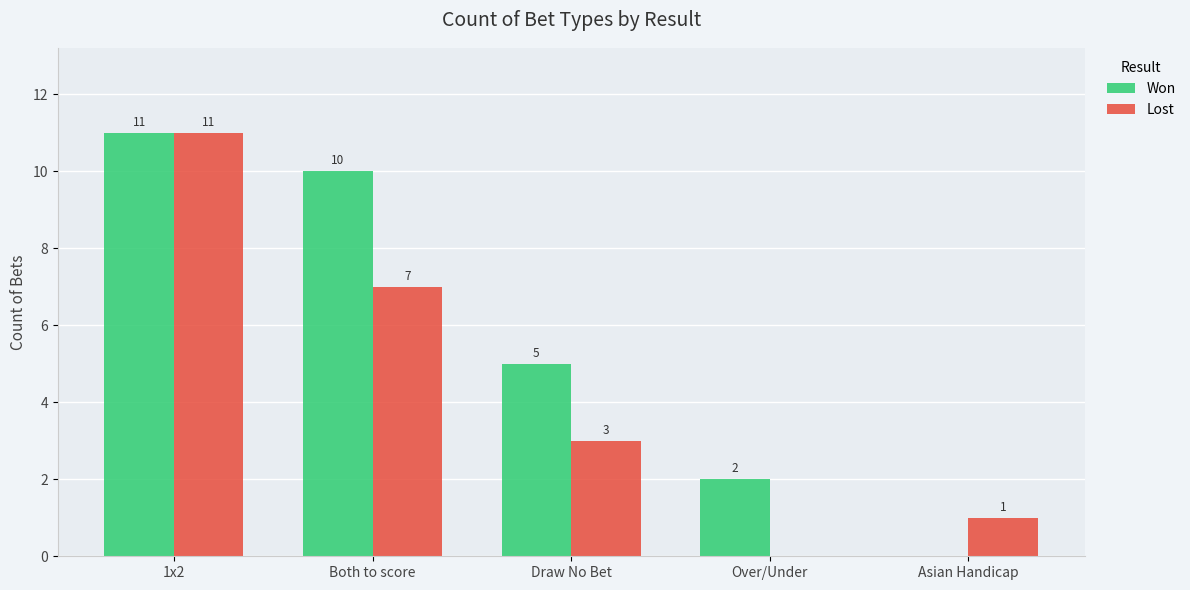

Does the chart contain stacked bars?

No